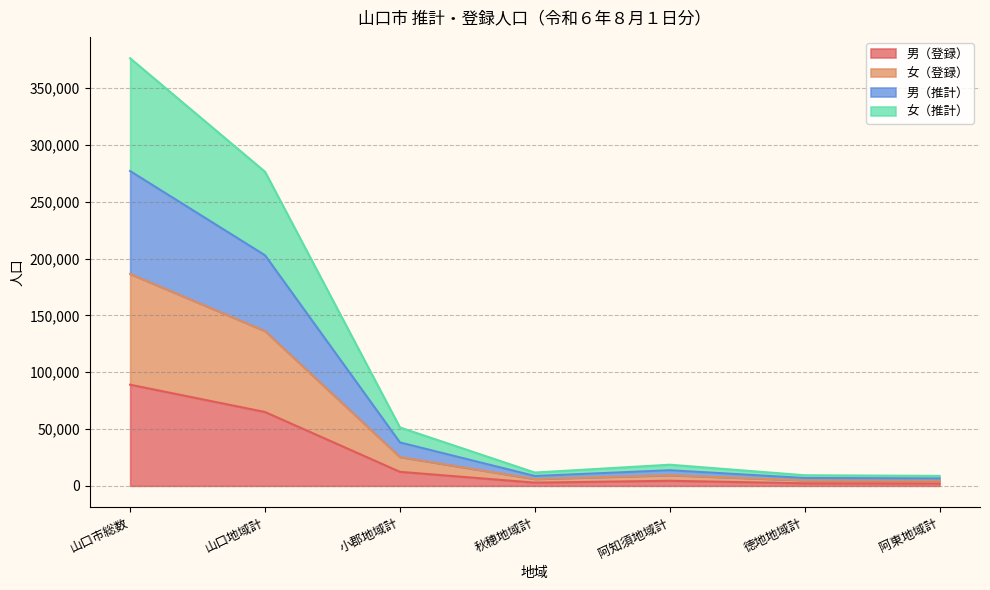

What are all the series names shown in the legend?

男（登録）, 女（登録）, 男（推計）, 女（推計）